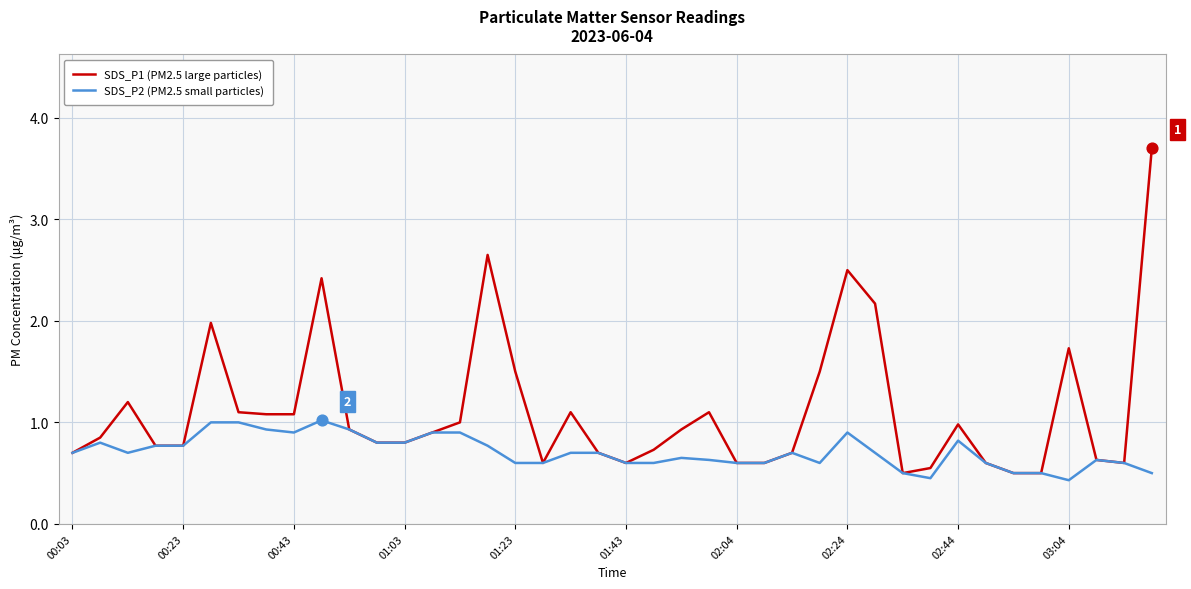

Which series has the largest total across all categories?

SDS_P1 (PM2.5 large particles)